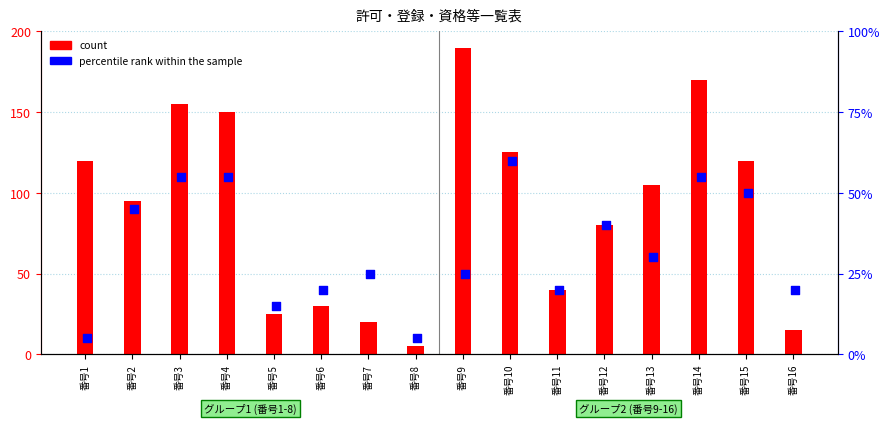

Which series contains the highest Y value?

count